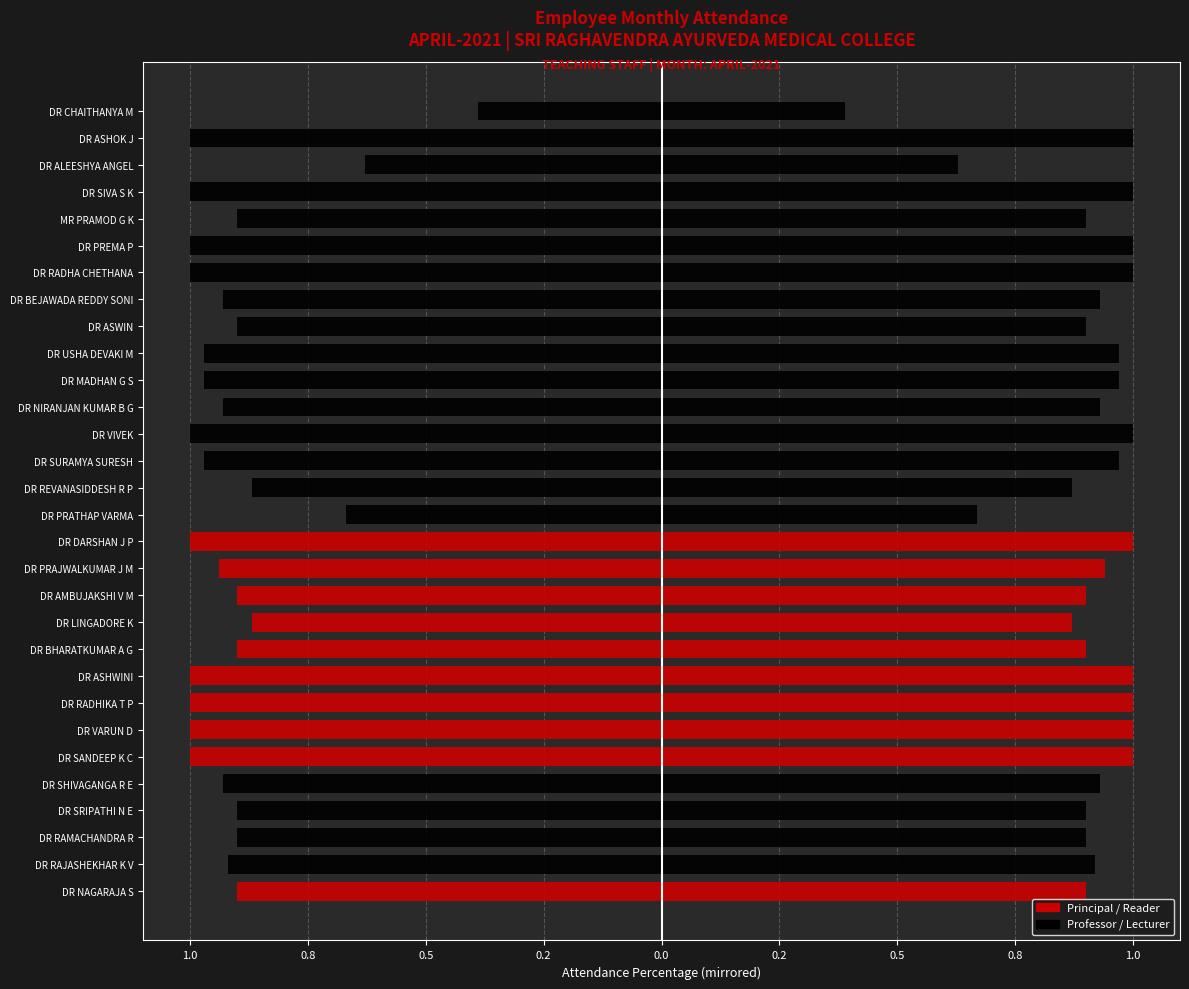

How many groups of bars are there?

30